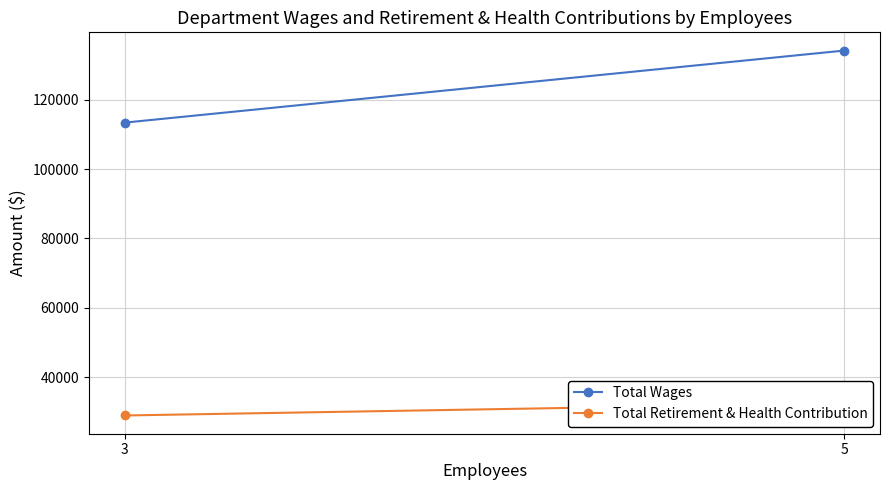

What is the value of the Total Retirement & Health Contribution point at the 2nd from the left?

32435